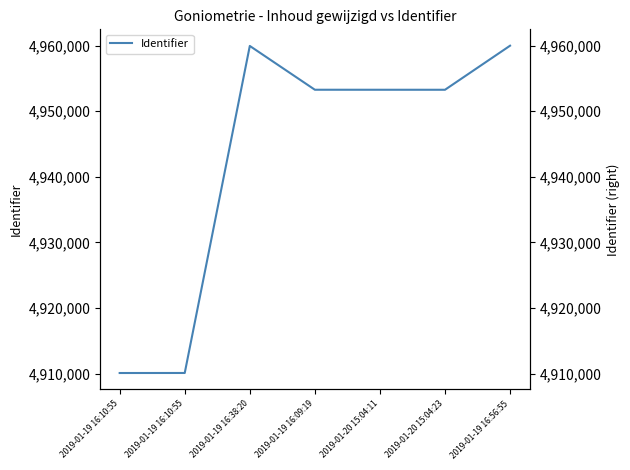

How many series are shown in this chart?

1